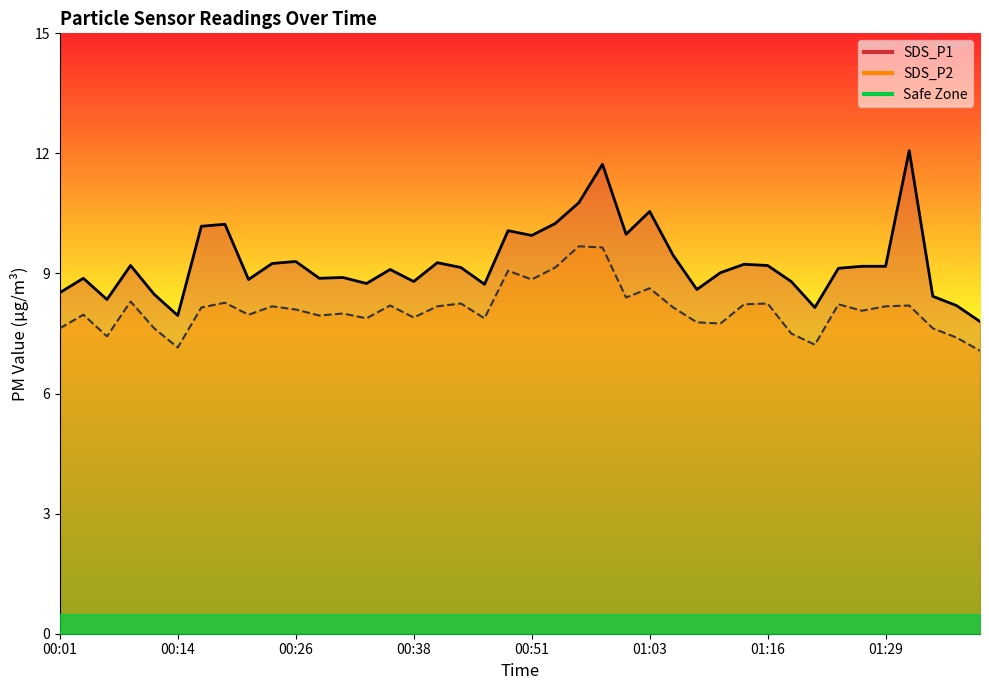

How many interior local valleys does the SDS_P2 series have?

12